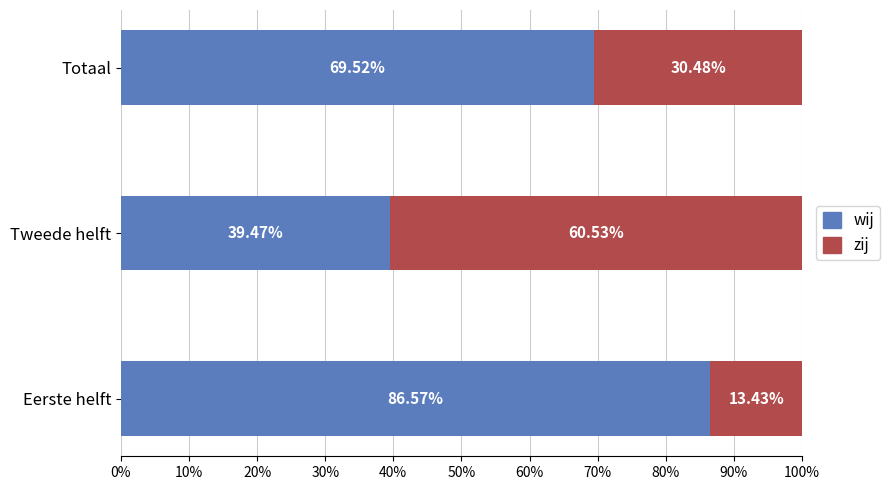

What is the total value across all series at Totaal?

100.0